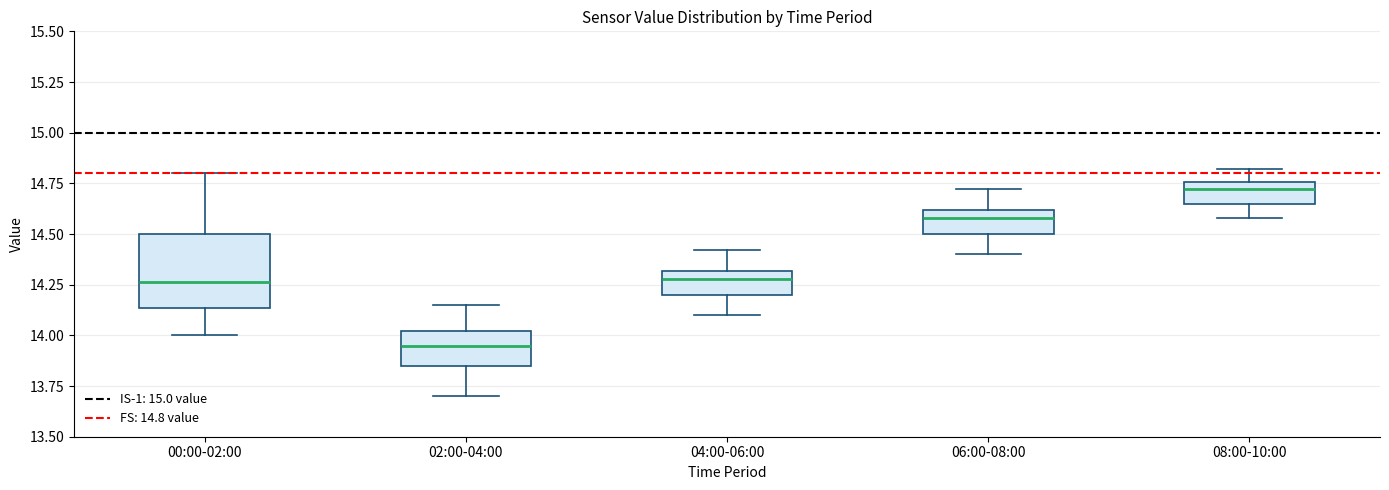

Comparing the boxes themselves (not the whiskers), which one is the tallest?

00:00-02:00